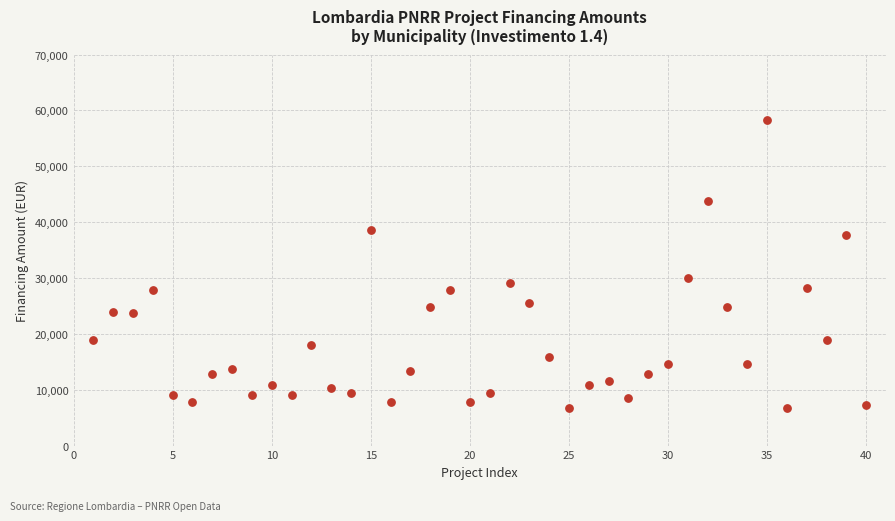

What is the range of X values (max minus min)?

39